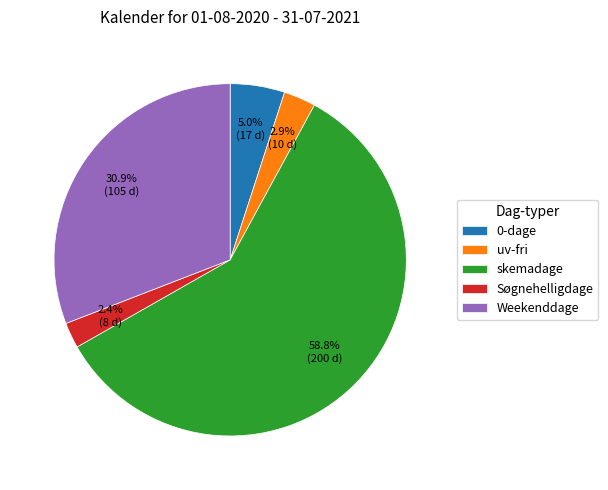

To the nearest percent, what is the difference between the largest and smallest slice percentages?

56%